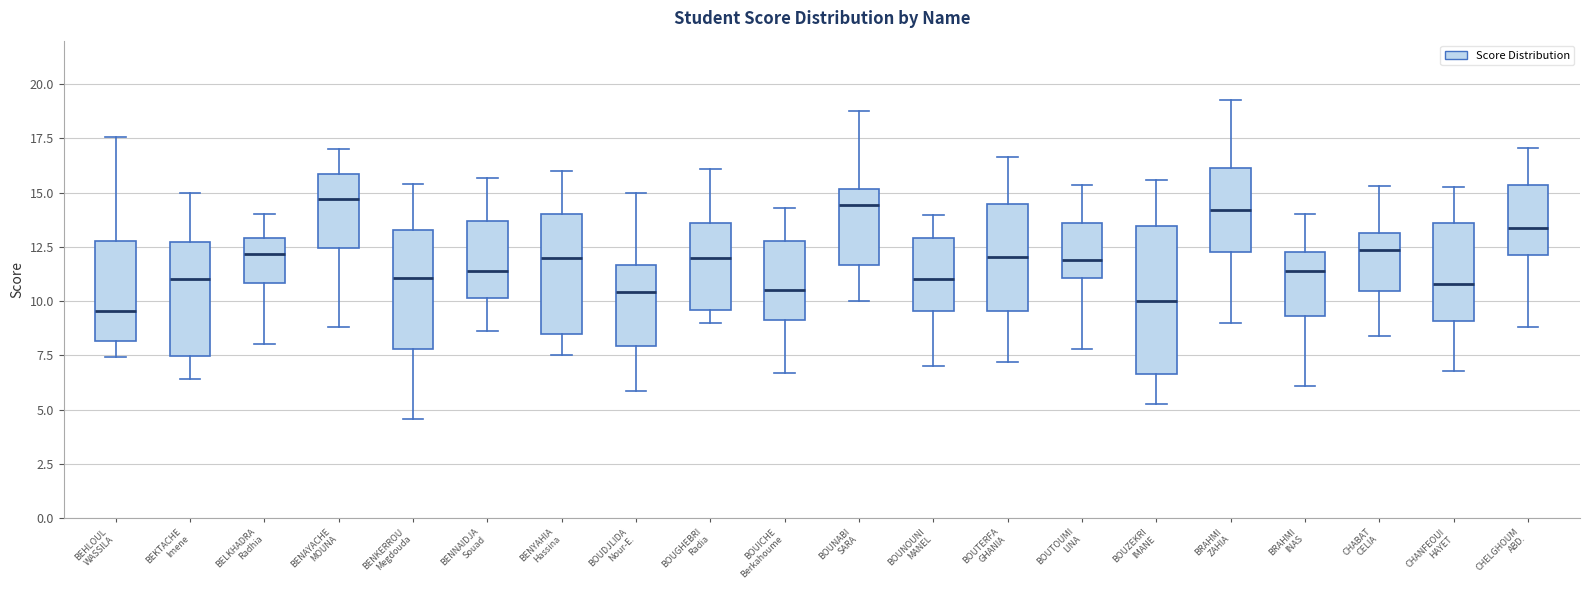

Where is the upper edge of the box for BENKERROU Megdouda on the y-axis? The values are not printed on the chart, so give them approximately, as read against the axis.

13.5